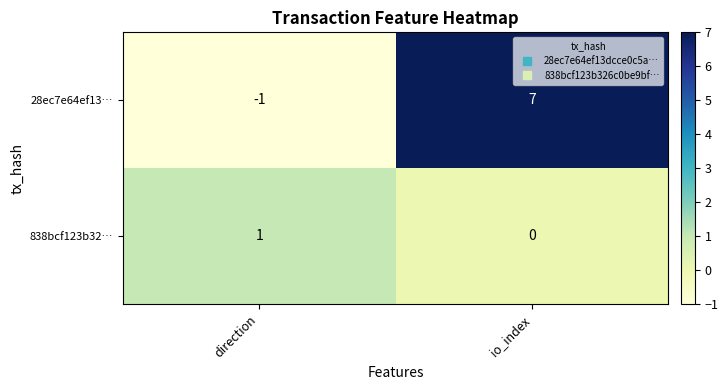

Where is 28ec7e64ef13… nearest to the value 3?

direction